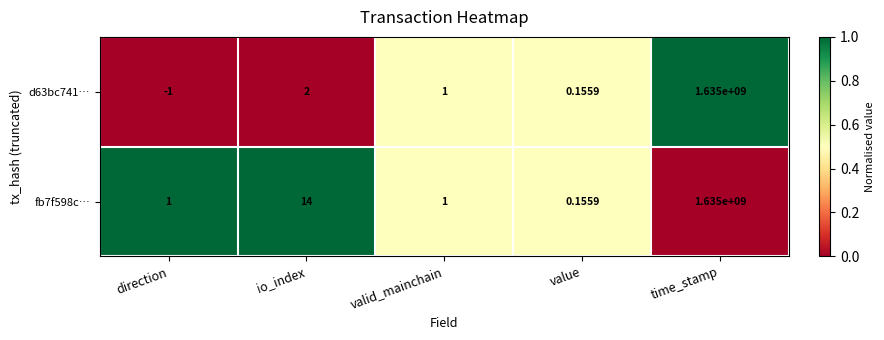

List the labels in order of d63bc741… value, largest first.

time_stamp, io_index, valid_mainchain, value, direction